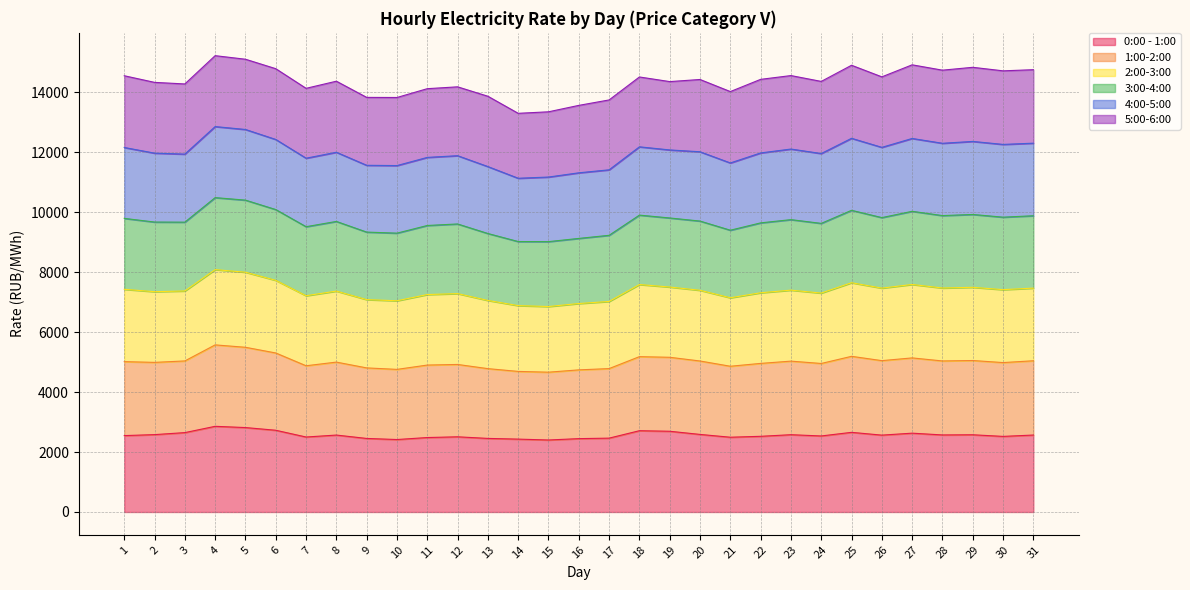

True or false: 1:00-2:00 and 0:00 - 1:00 cross at least once.

False